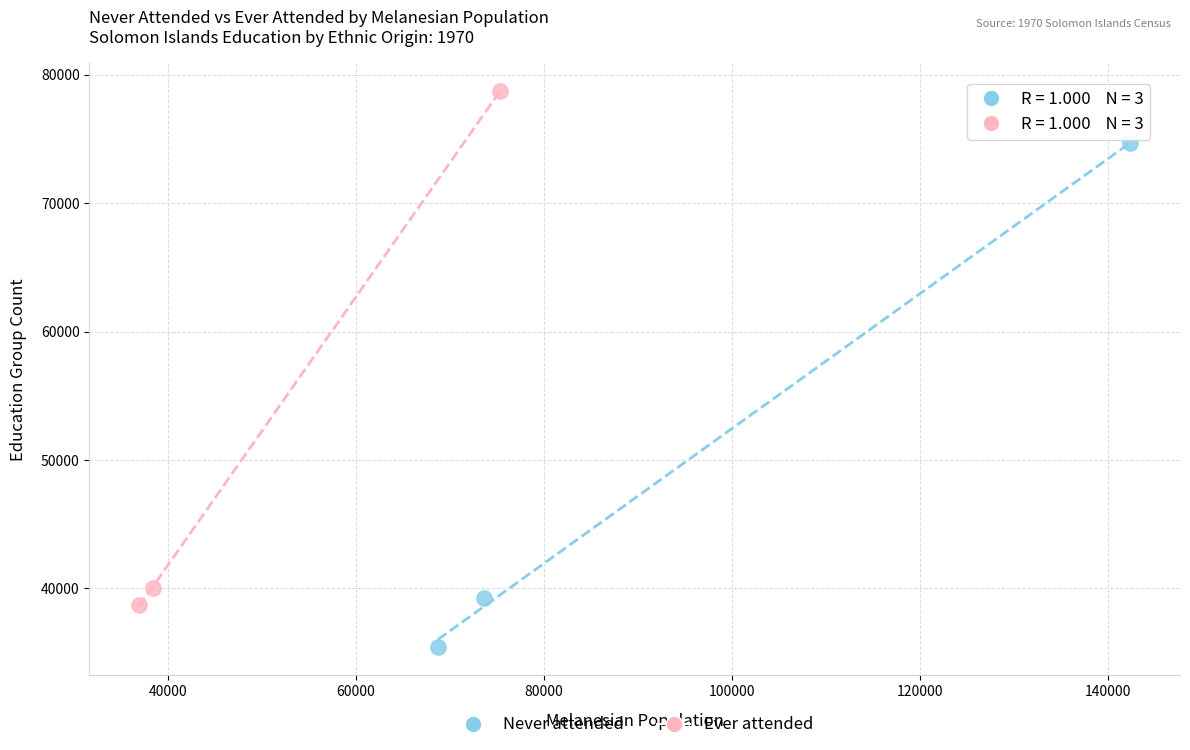

Which series has the widest spread of Y values?

Ever attended